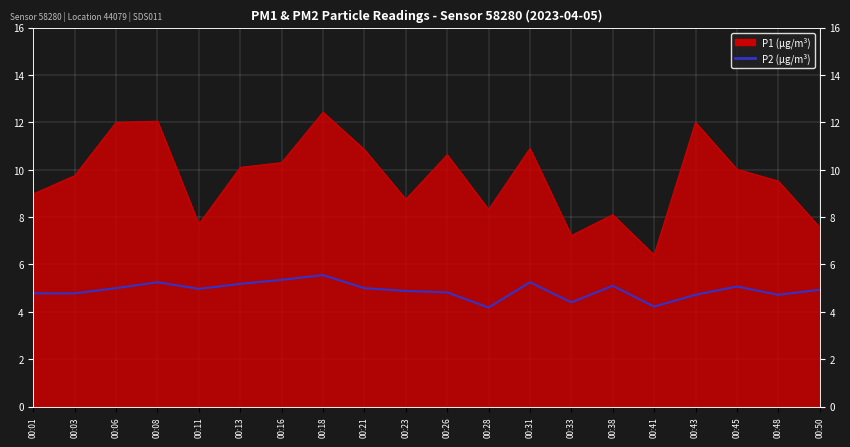

Which label corresponds to the largest value in the chart?

00:18